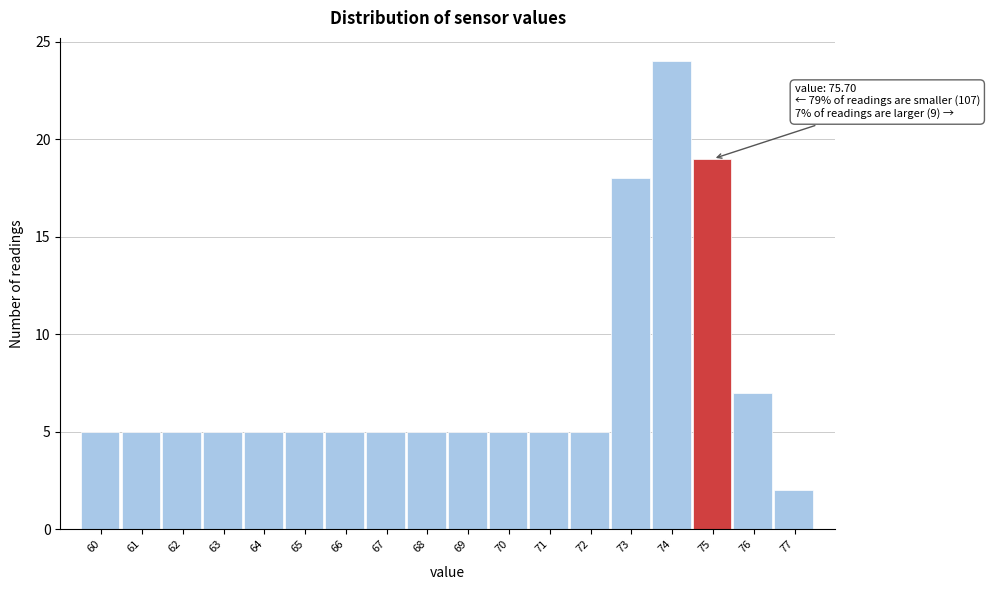

Reading left to right, extract all data points from this chart.

60=5	61=5	62=5	63=5	64=5	65=5	66=5	67=5	68=5	69=5	70=5	71=5	72=5	73=18	74=24	75=19	76=7	77=2